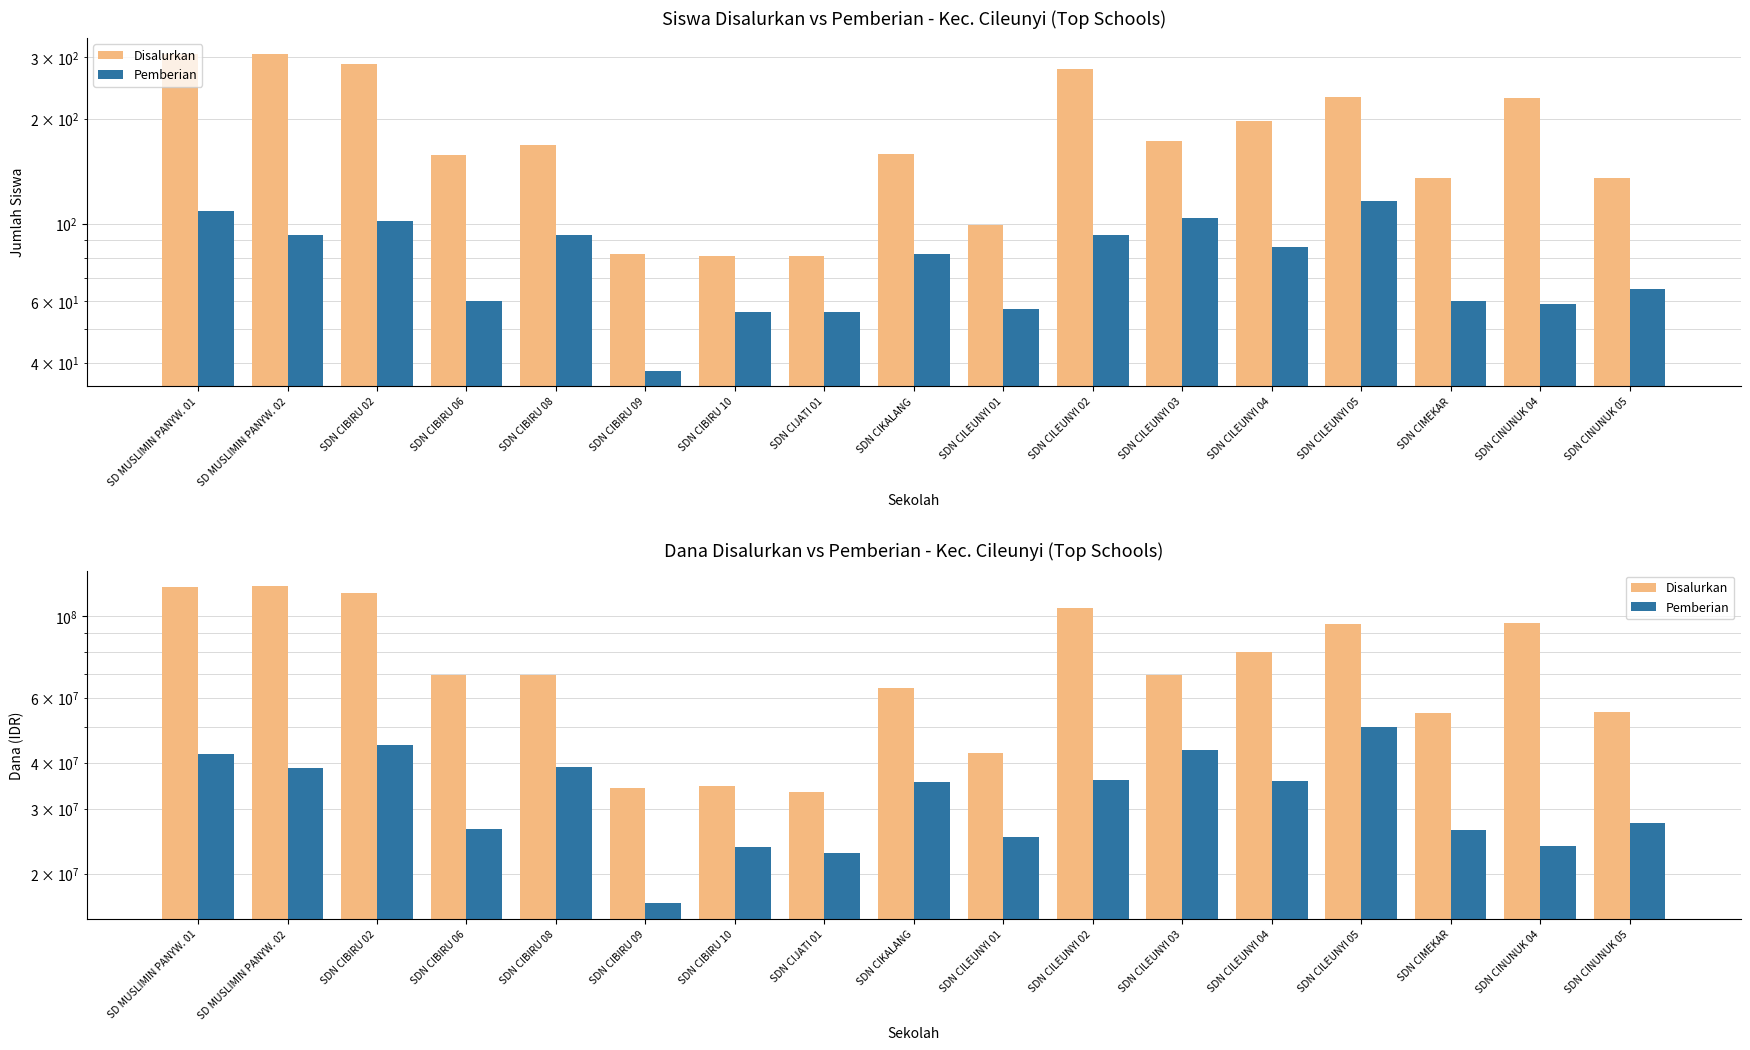

What is the minimum value shown in the chart?

16650000